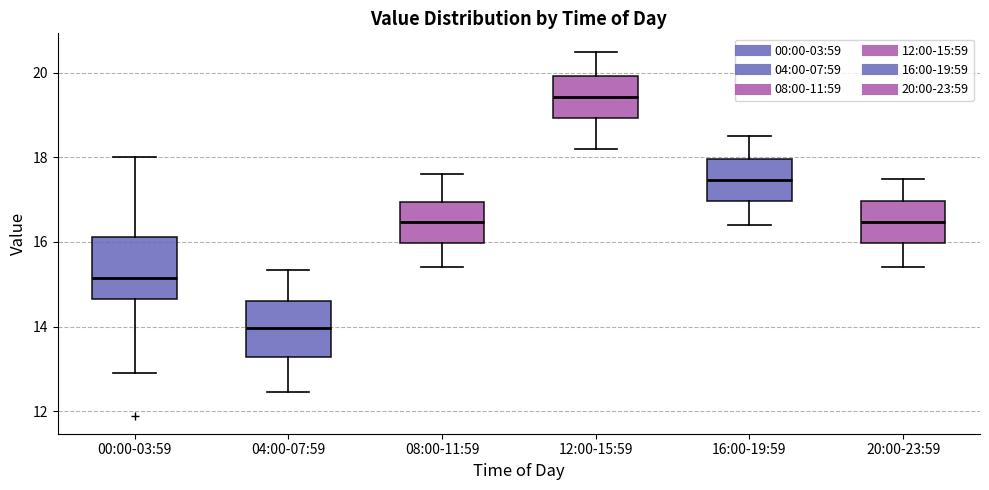

Which box's median line is the lowest?

04:00-07:59